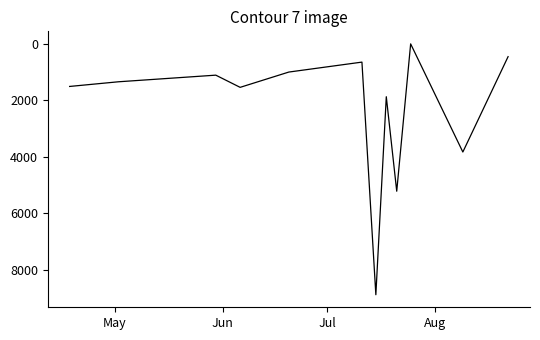

How many lines are shown in the chart?

1